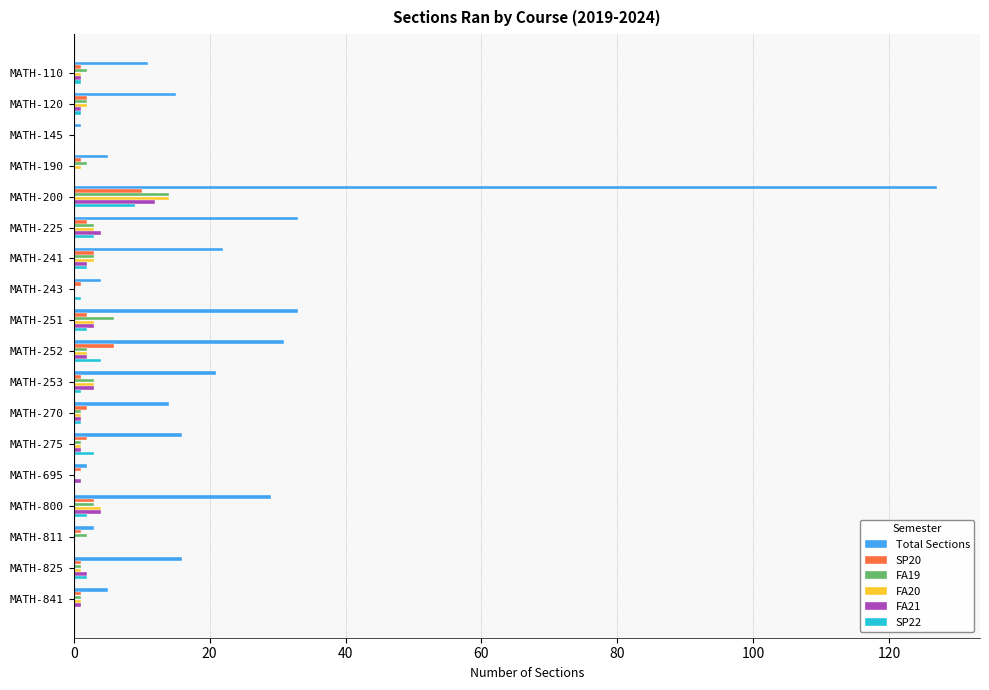

The SP20 series shows 2 at MATH-225. True or false?

True